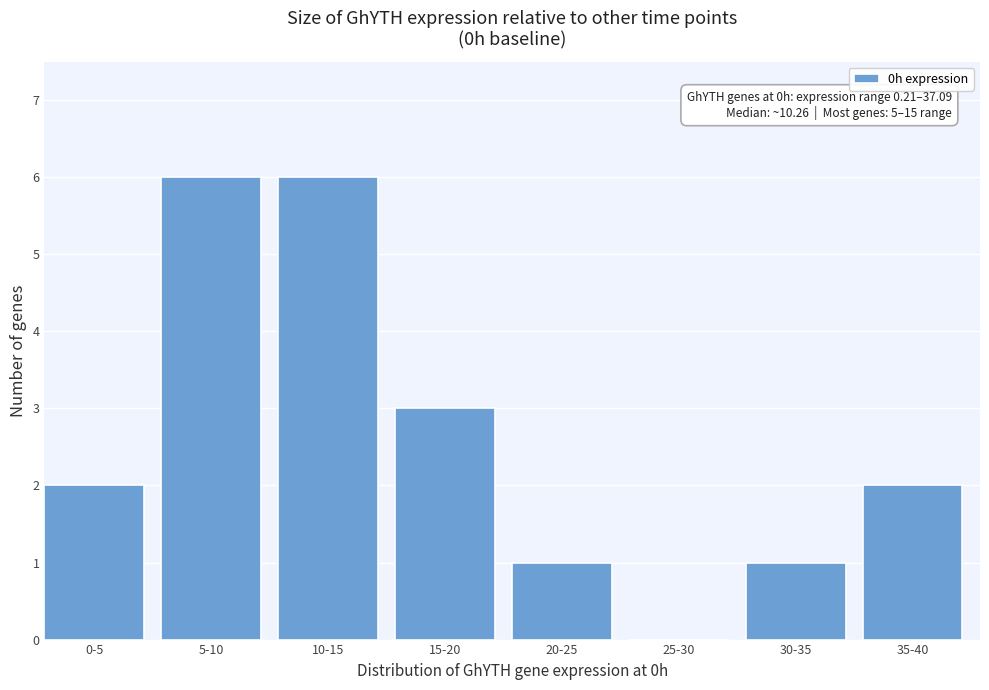

Reading left to right, extract all data points from this chart.

0-5=2	5-10=6	10-15=6	15-20=3	20-25=1	25-30=0	30-35=1	35-40=2